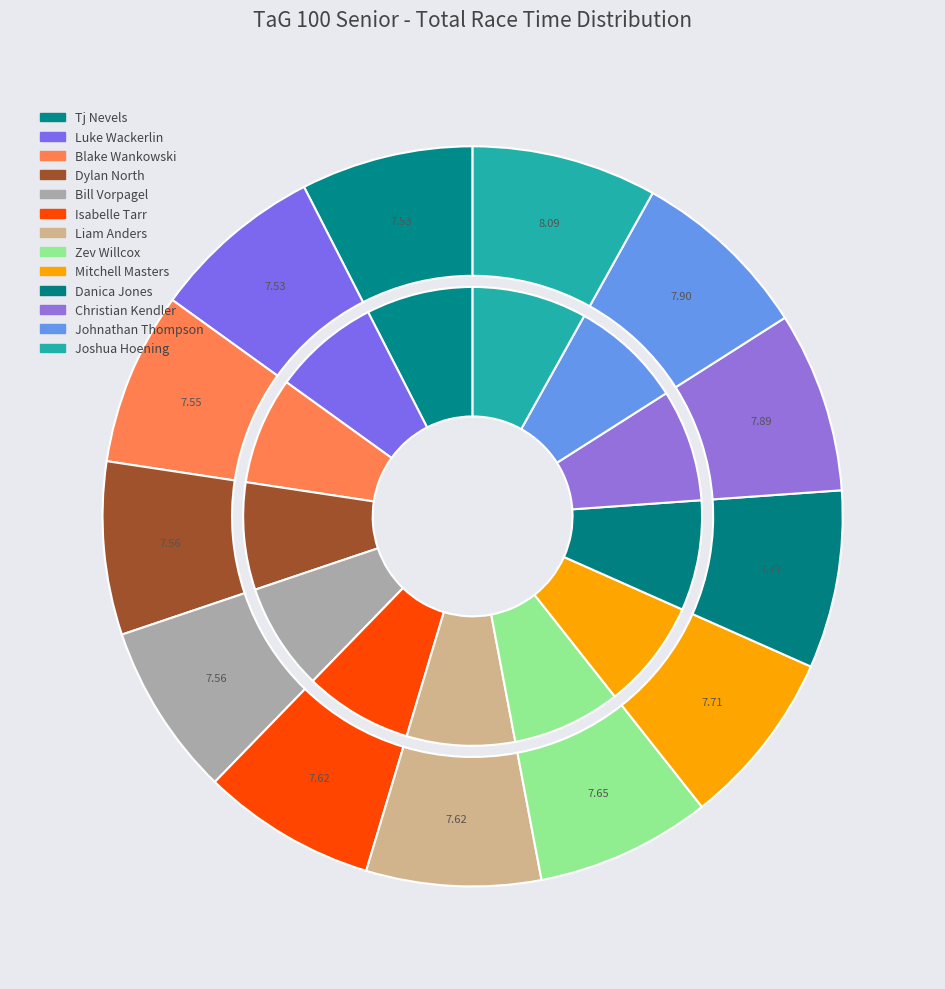

How many segments does this pie chart have?

13